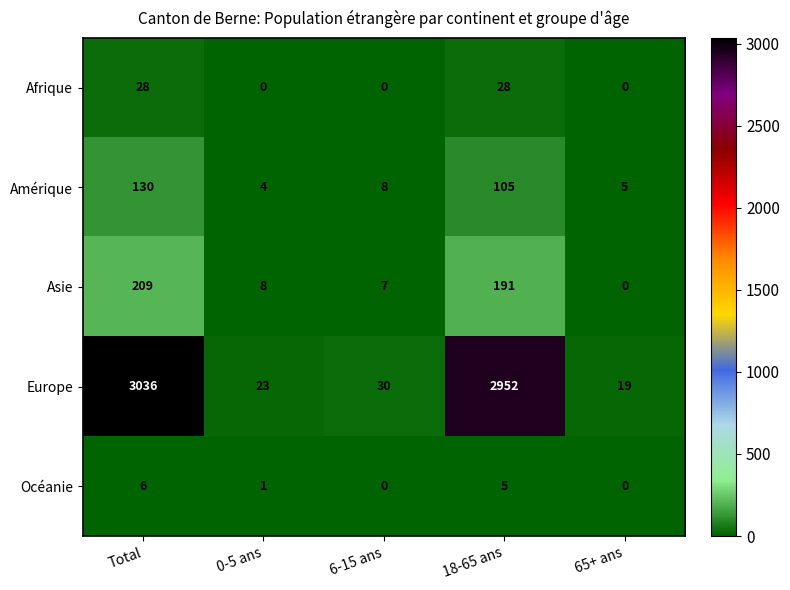

Count the number of categories in the chart.

5